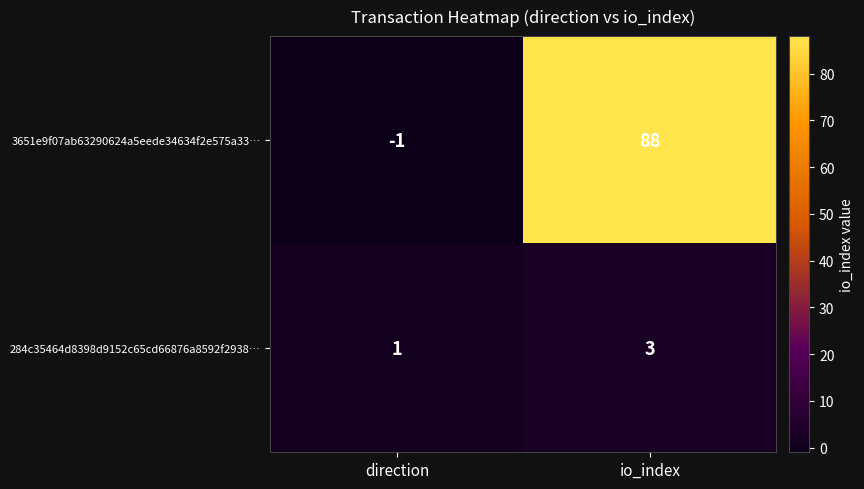

Is it true that 3651e9f07ab63290624a5eede34634f2e575a33… equals -1 at direction?

True